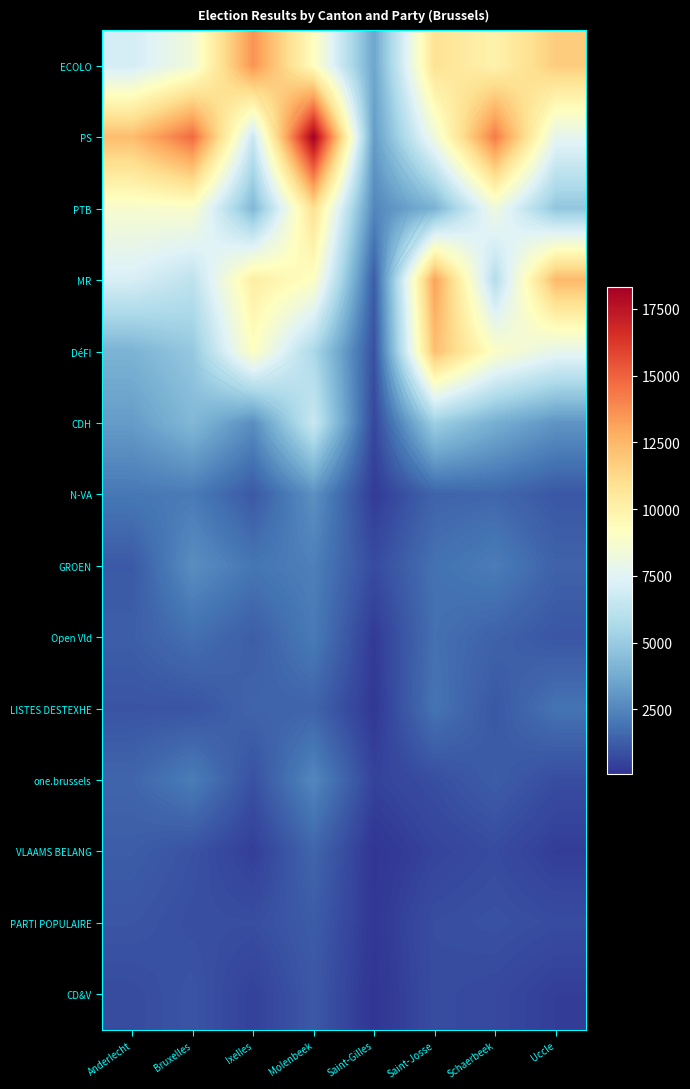

At how many categories does at least one series exceed 4842?

7